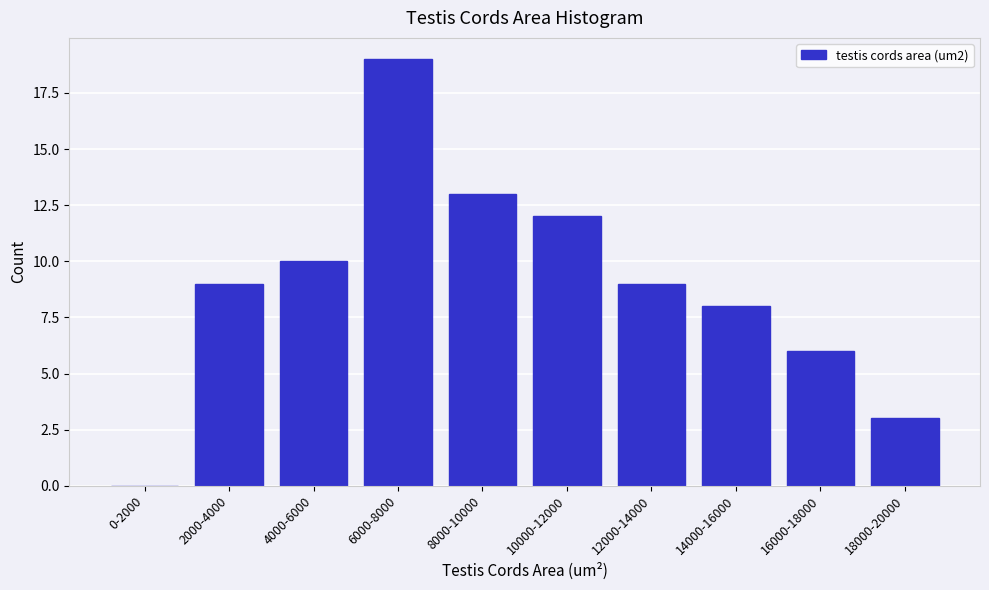

Reading left to right, what are all the values shown in this chart?

0-2000=0	2000-4000=9	4000-6000=10	6000-8000=19	8000-10000=13	10000-12000=12	12000-14000=9	14000-16000=8	16000-18000=6	18000-20000=3